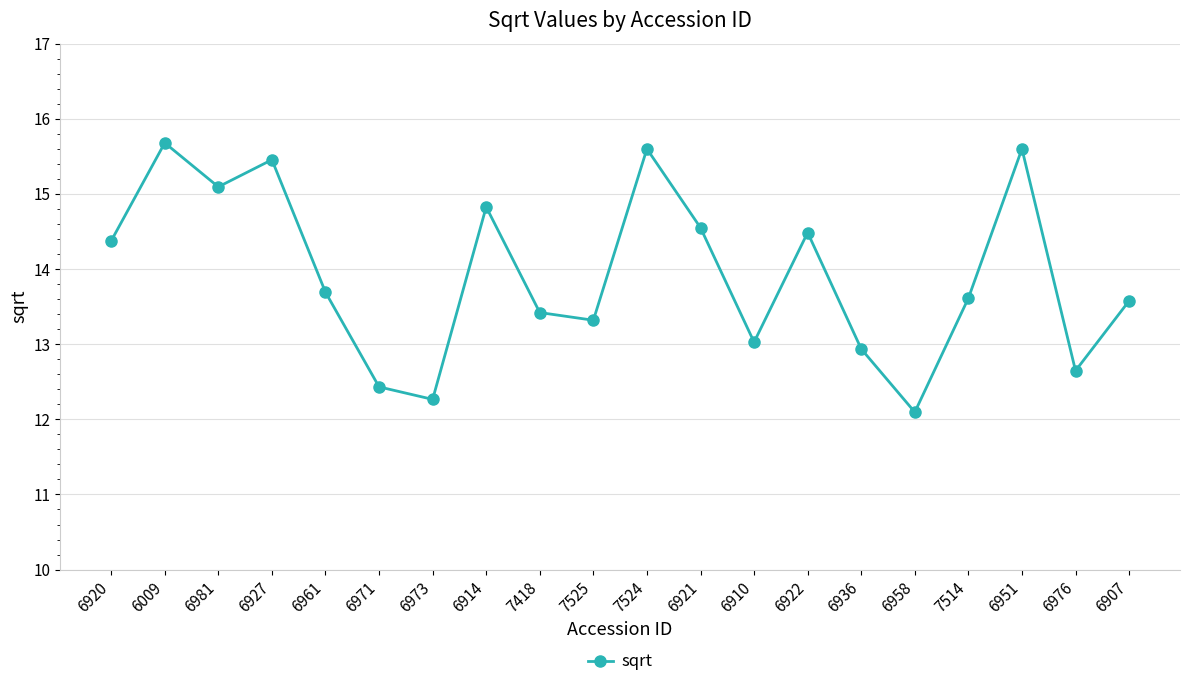

The value at 6961 is 13.7. True or false?

True